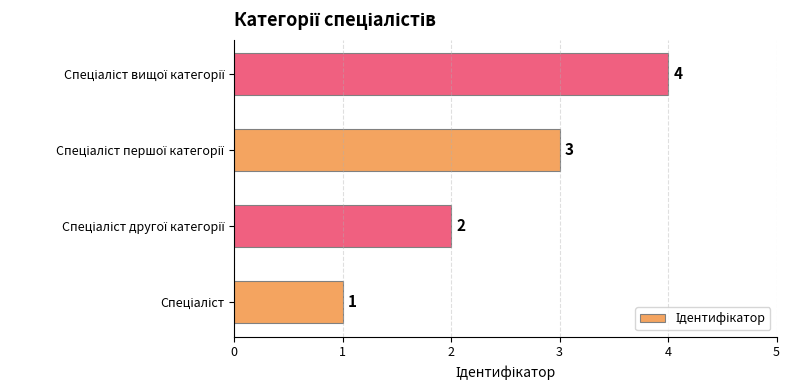

Count the values in the range 2 to 4.

3